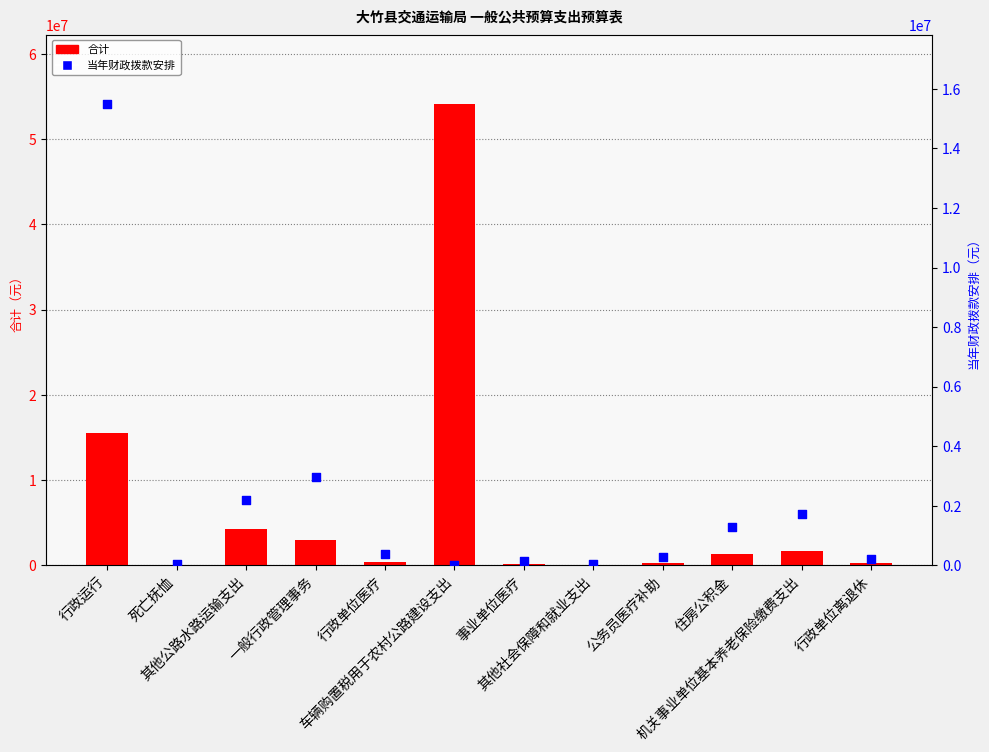

Which series has the widest spread of Y values?

合计